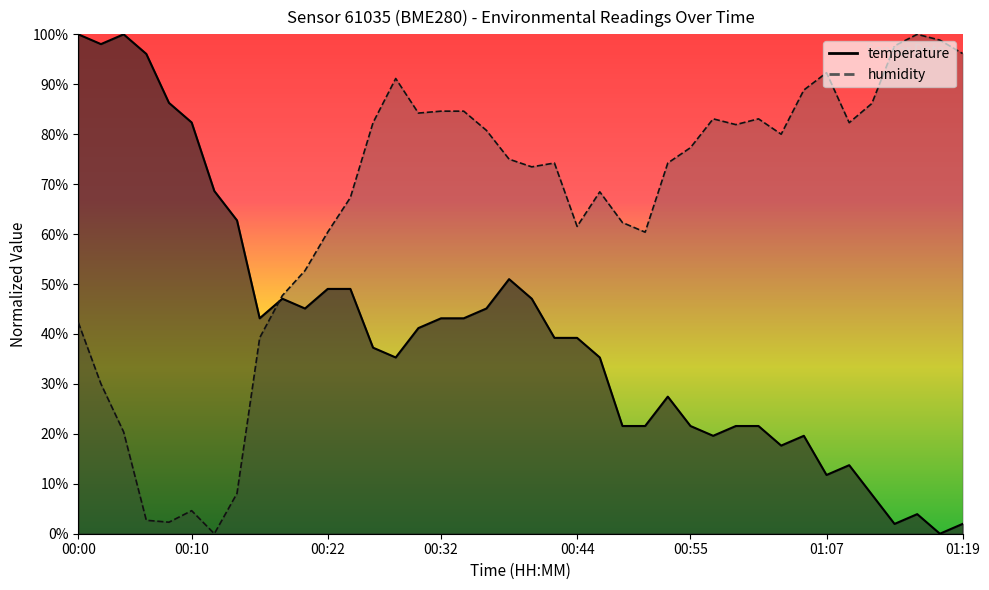

Which series has the largest total across all categories?

humidity